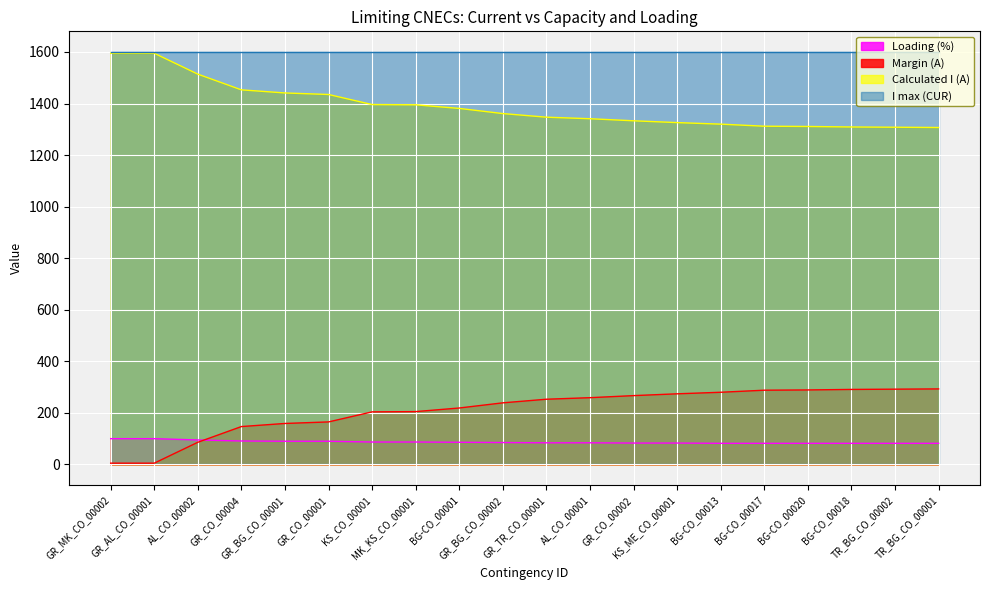

Which series changed the most between GR_CO_00004 and MK_KS_CO_00001?

Calculated I (A)